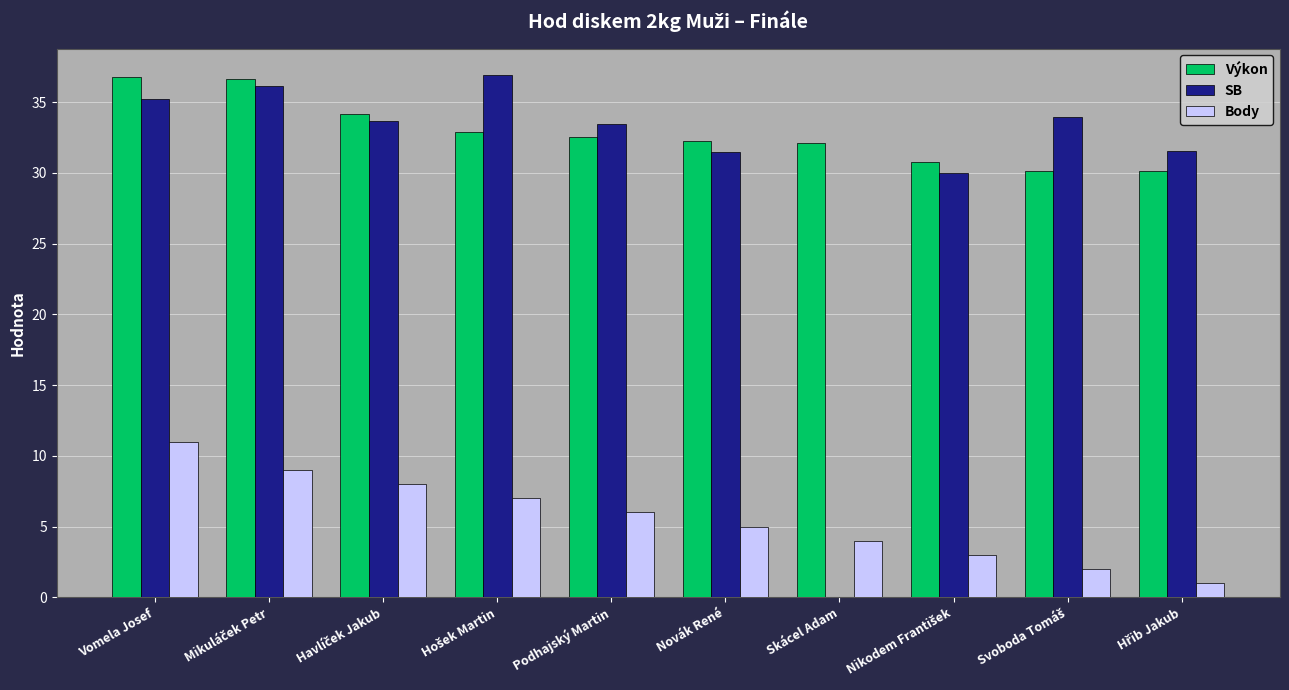

What is the maximum value for Body?

11.0